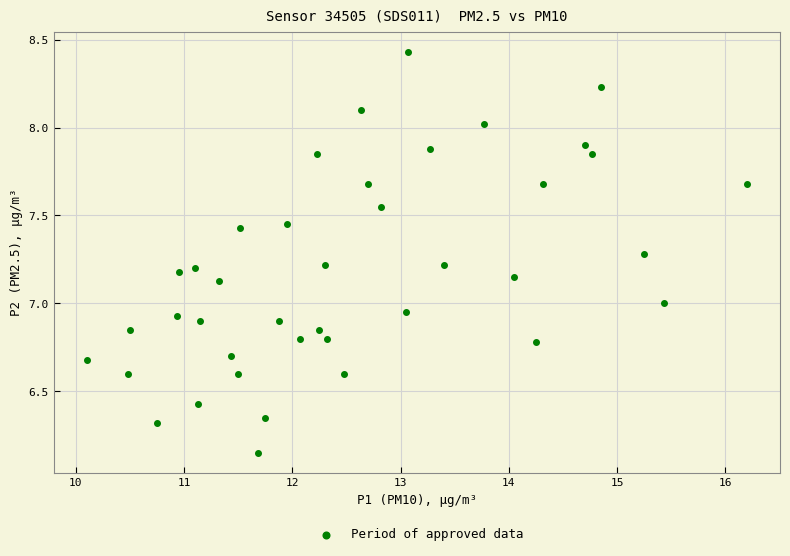

What is the range of Y values (max minus min)?

2.3